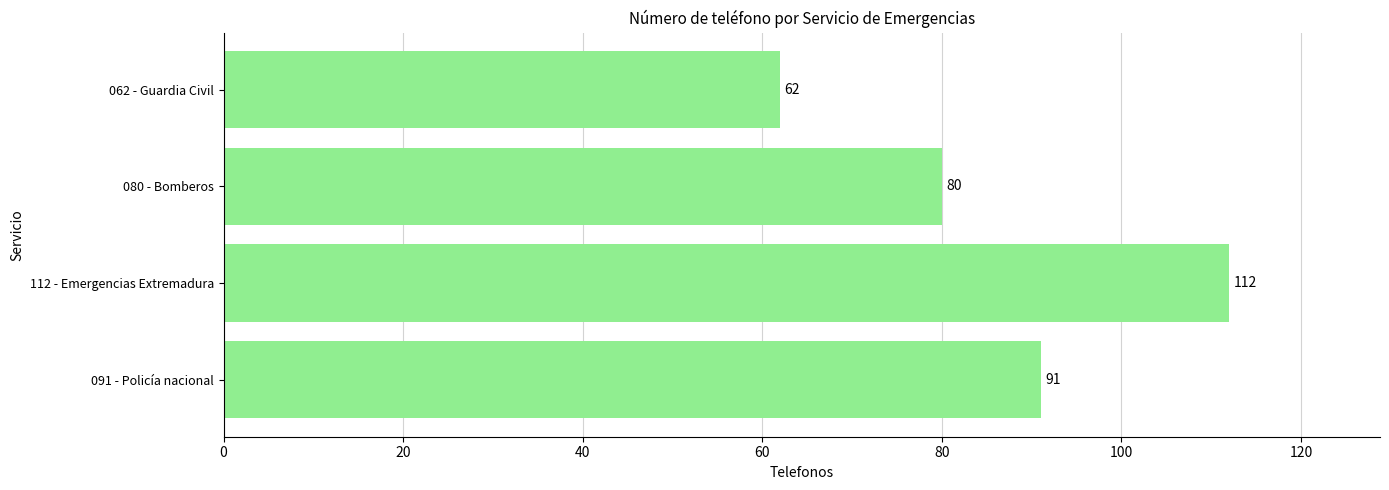

What is the difference between the maximum and minimum values?

50